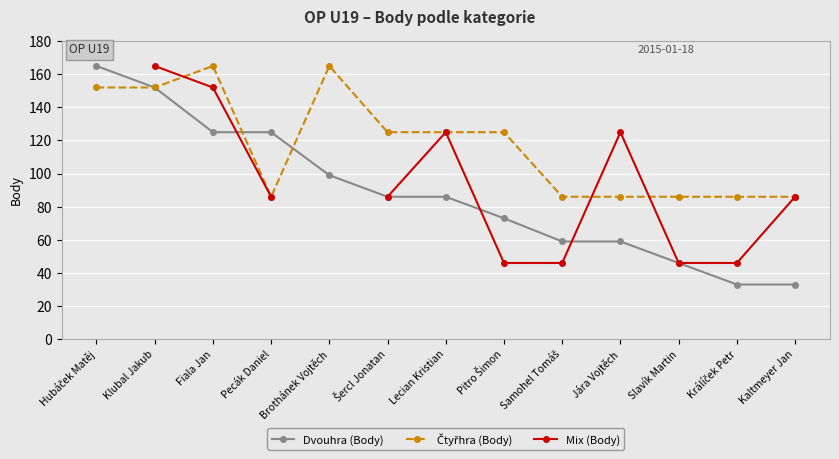

Which category has the highest value across all series?

Hubáček Matěj